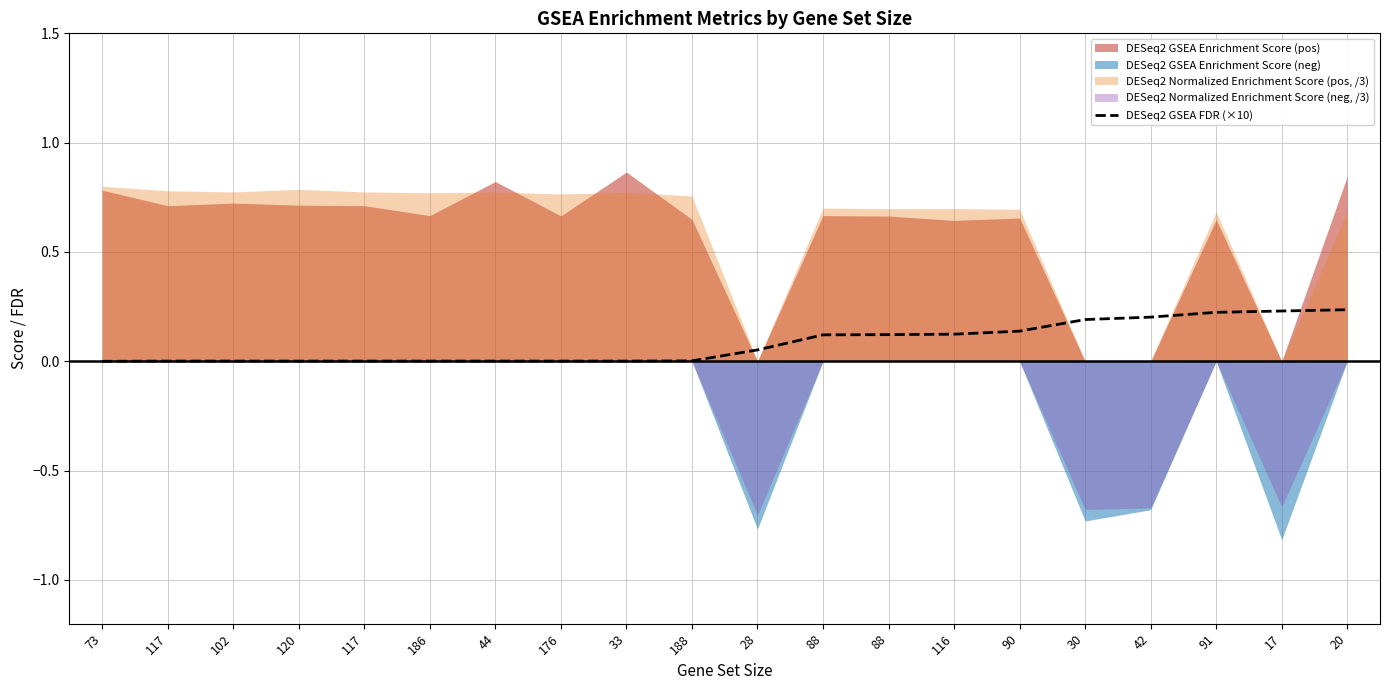

What is the label of the 2nd point from the right?

17